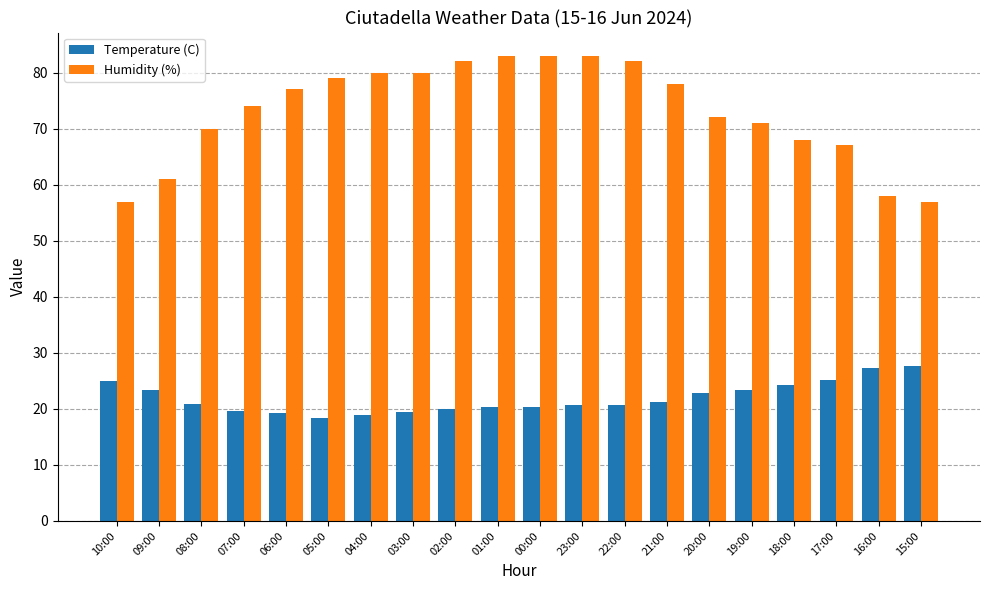

List the series in order of their overall mean, lowest first.

Temperature (C), Humidity (%)